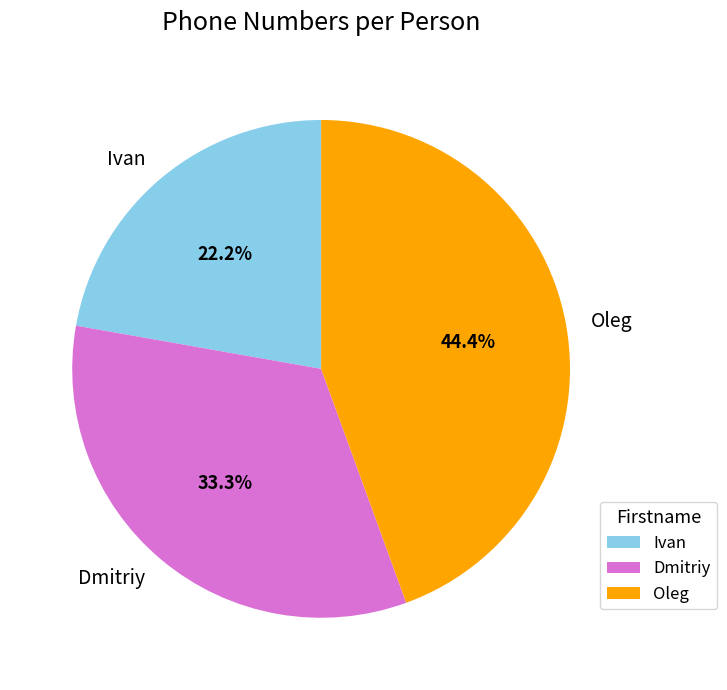

Between Oleg and Ivan, which is larger?

Oleg